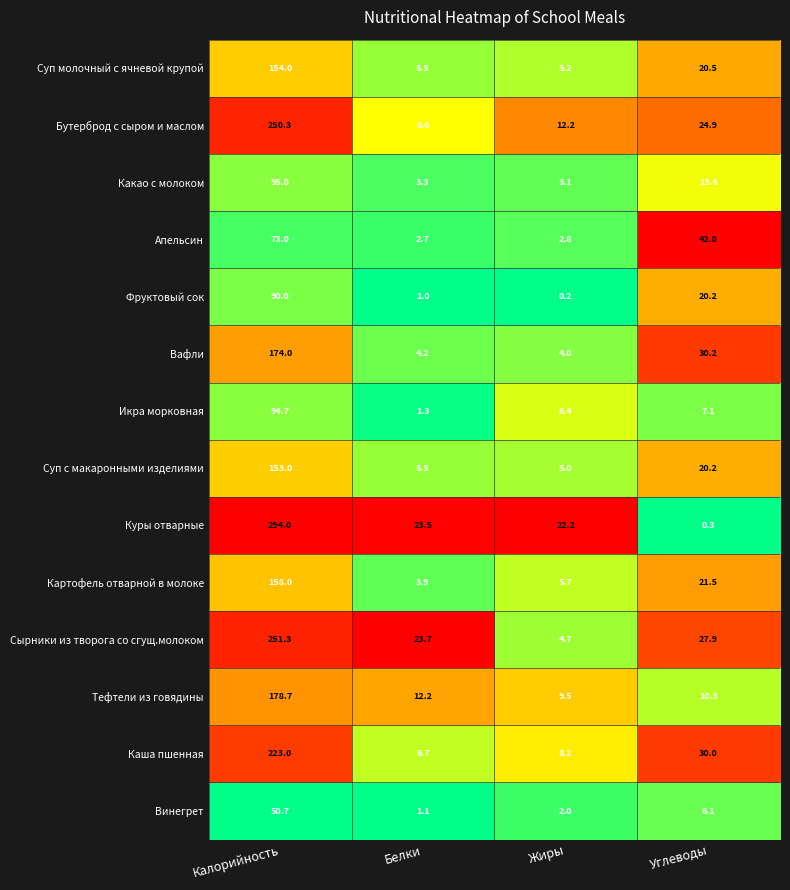

What value does the Фруктовый сок series have at Белки?

1.0